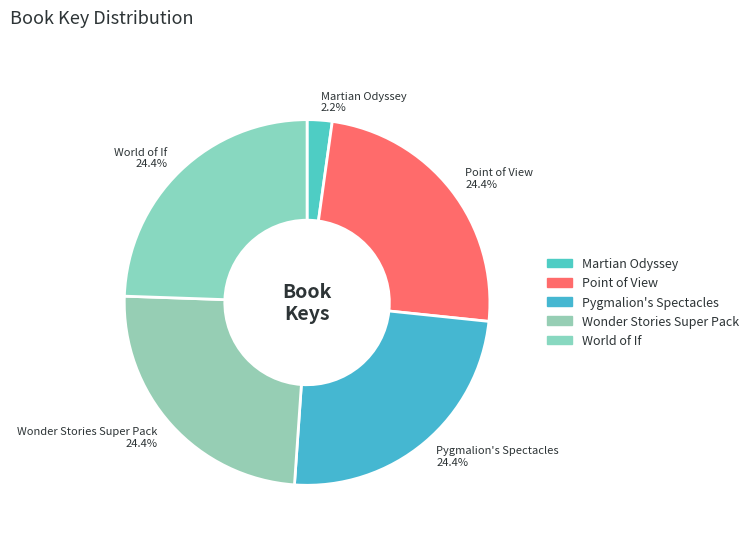

What percentage is NOT represented by Martian Odyssey?

97.8%